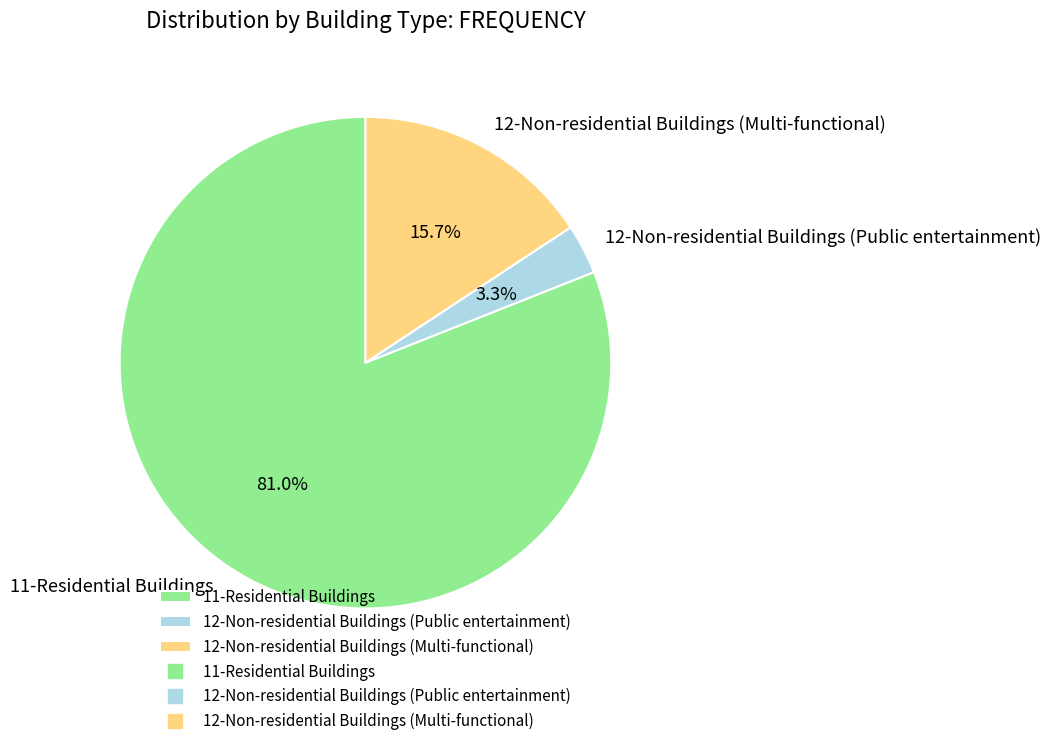

How many segments does this pie chart have?

3